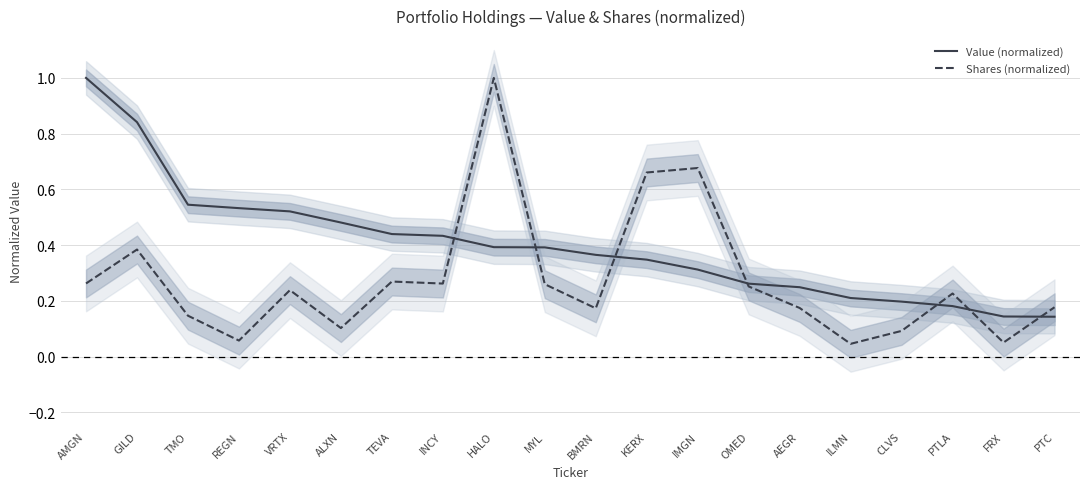

Which series has the largest range (max minus min)?

Shares (normalized)